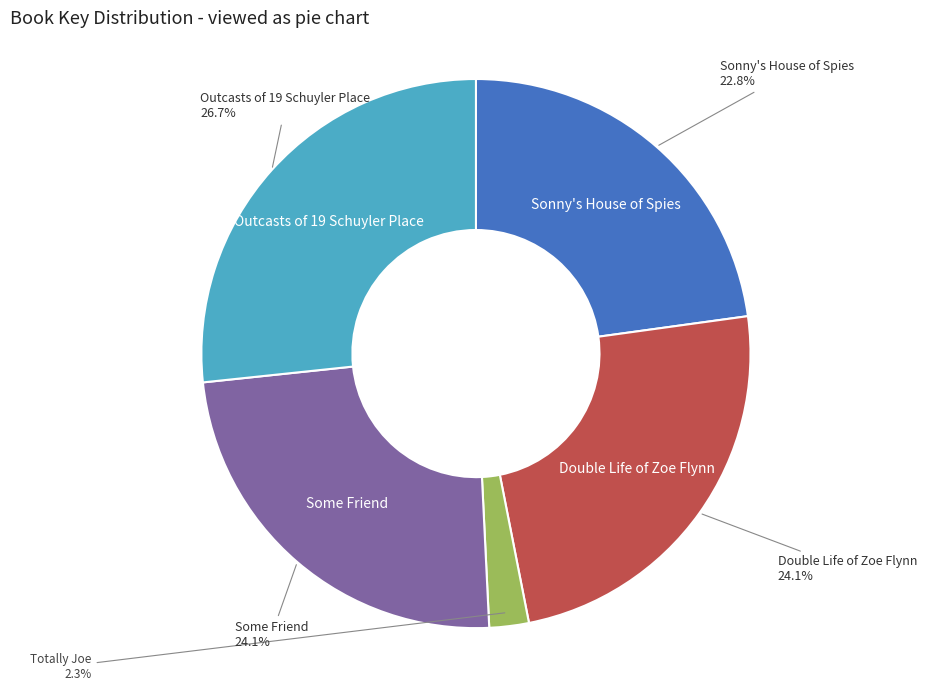

Is there a majority slice in this chart?

No